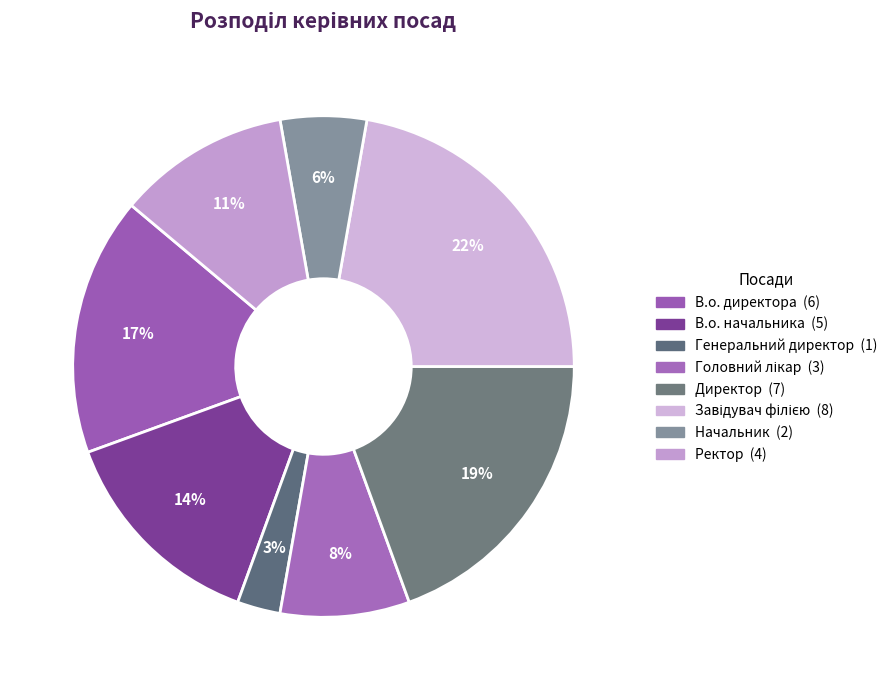

The Директор slice represents 32% of the pie. True or false?

False